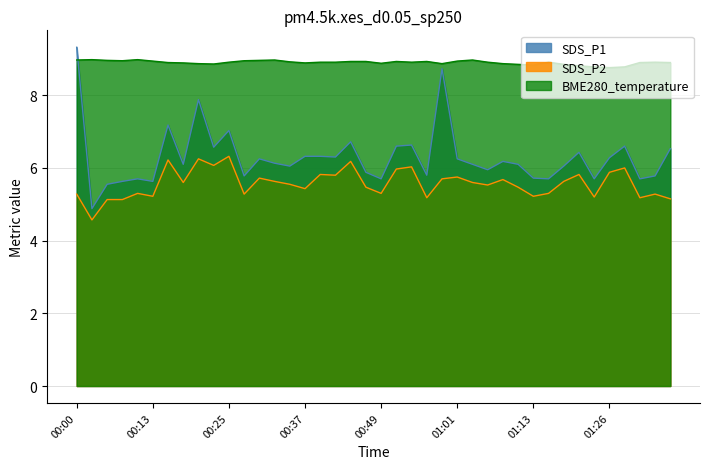

List the series in order of their overall mean, highest first.

BME280_temperature, SDS_P1, SDS_P2